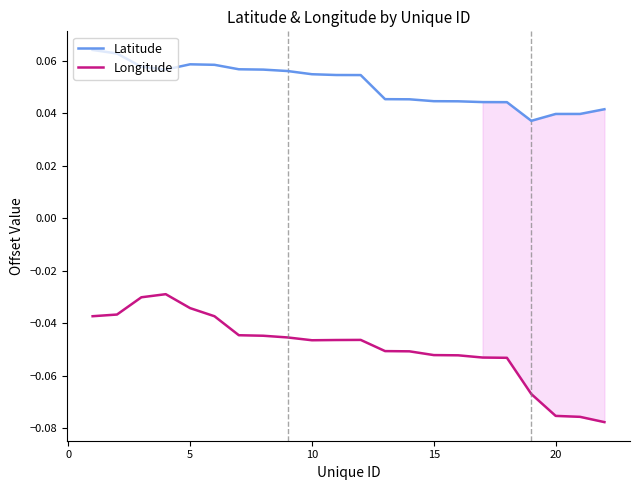

Which series has the largest total across all categories?

Latitude